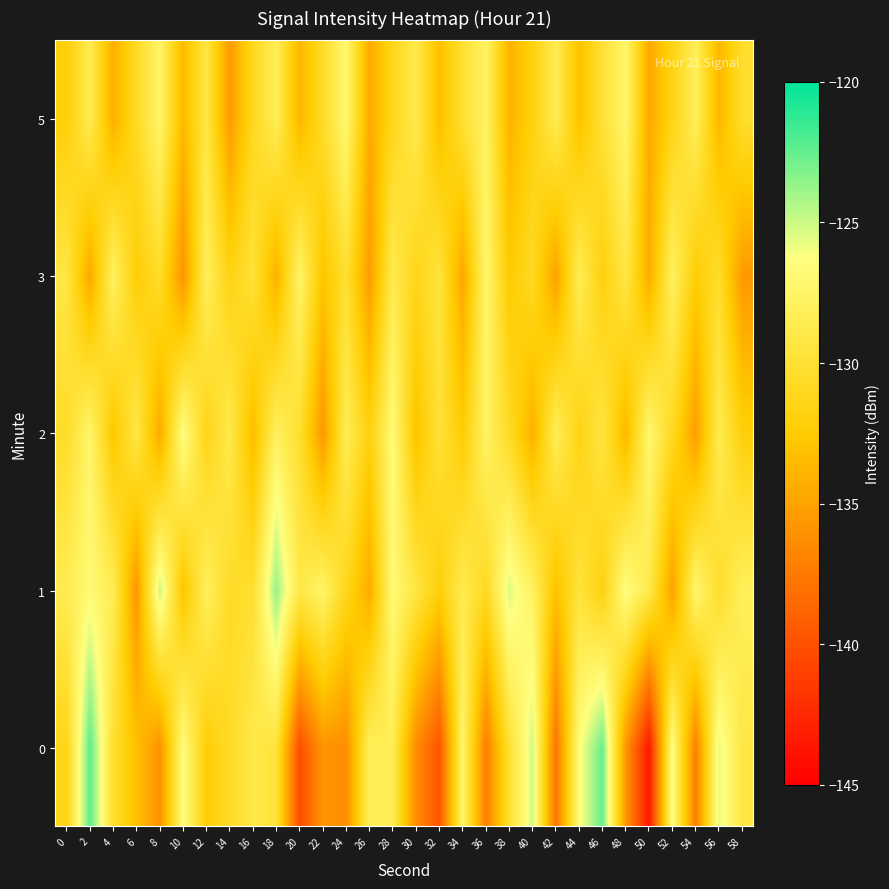

Which series has the largest total across all categories?

1